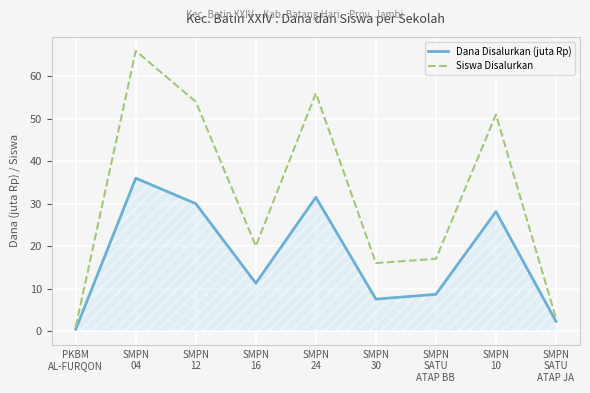

Which series has the largest range (max minus min)?

Siswa Disalurkan